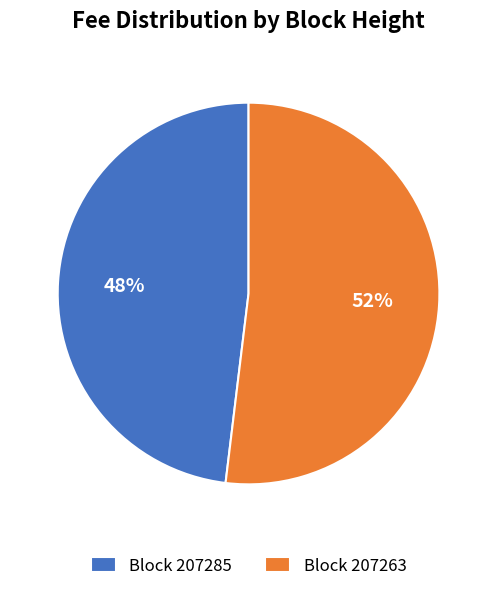

To the nearest percent, what is the average slice percentage?

50%